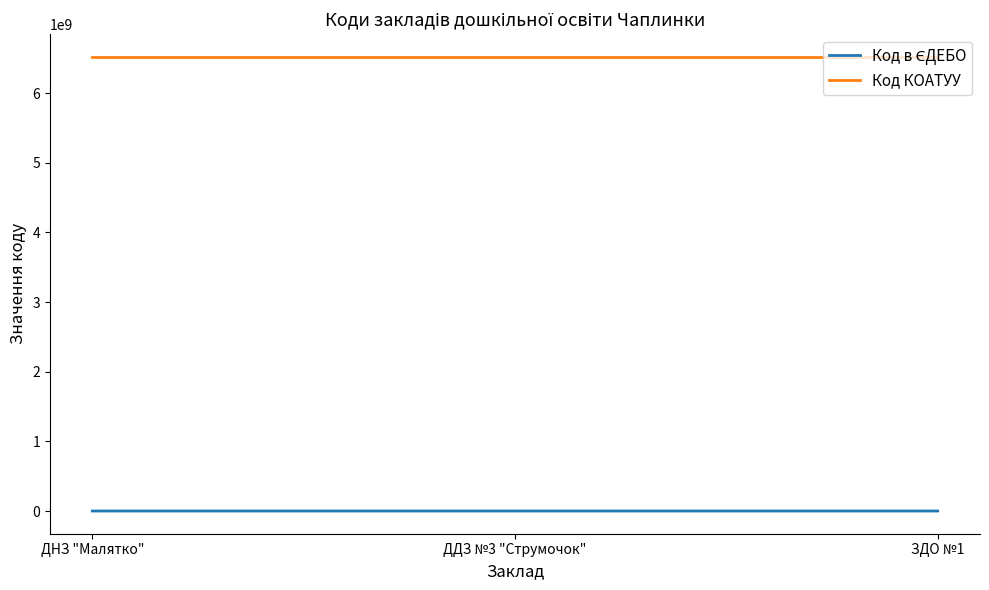

Count the number of categories in the chart.

3